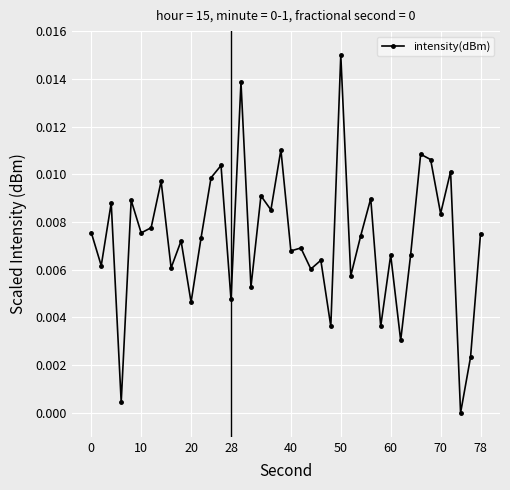

How many points are higher than both their immediate neighbors (excluding endpoints)?

15